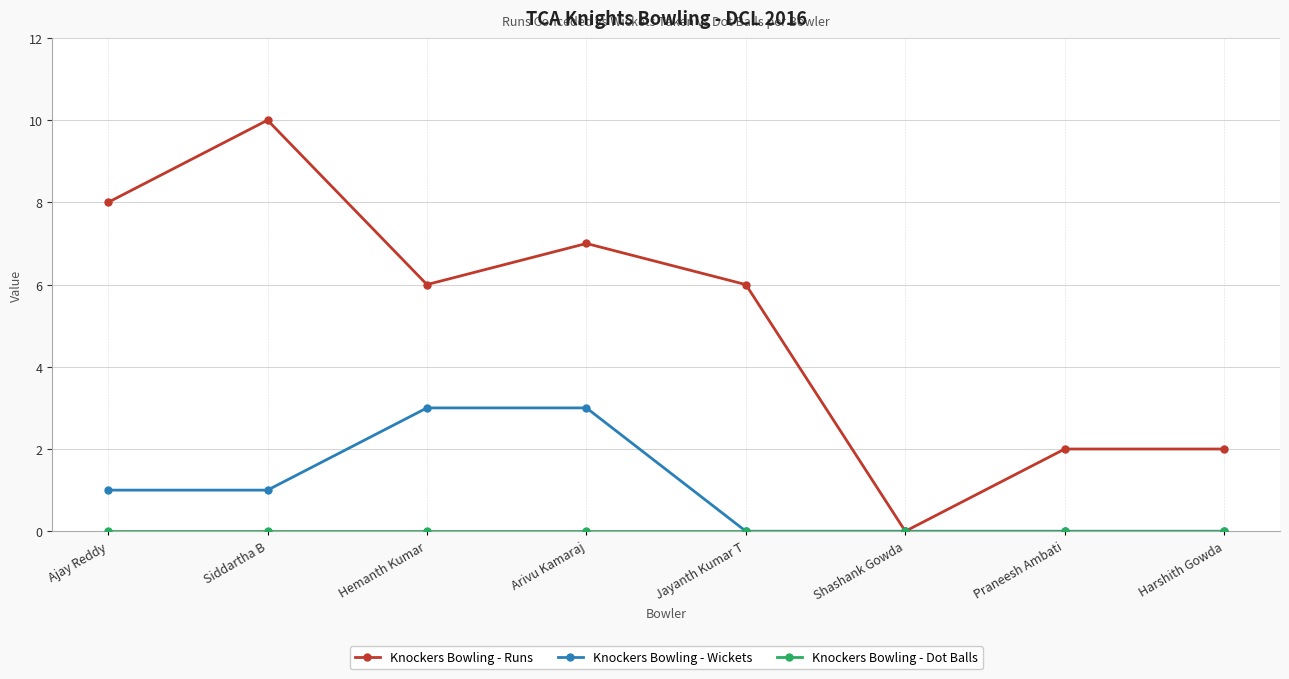

What is the maximum value shown in the chart?

10